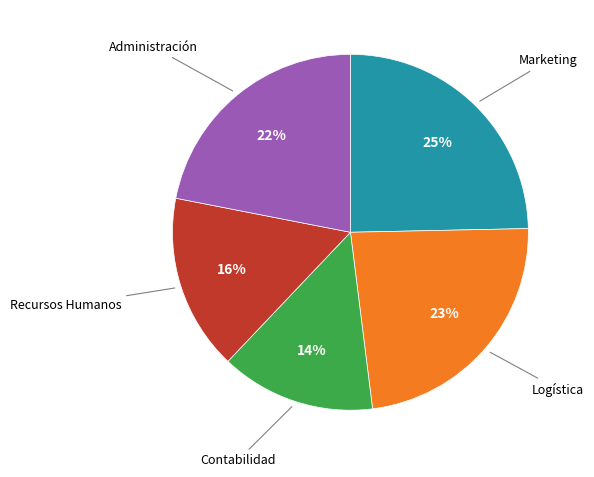

Is there any slice that represents more than half of the pie?

No